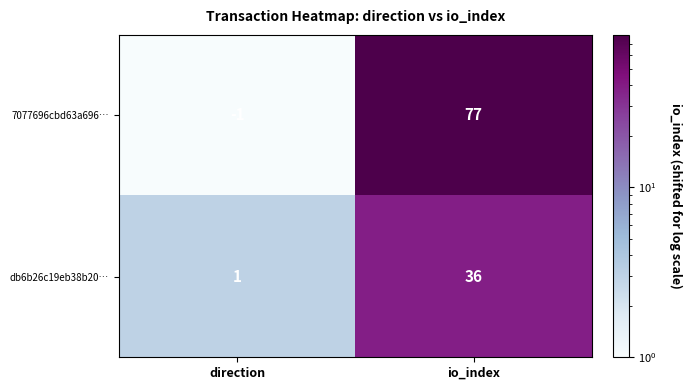

Reading right to left, transcribe all the data shown in this chart.

7077696cbd63a696…: io_index=77	direction=-1
db6b26c19eb38b20…: io_index=36	direction=1